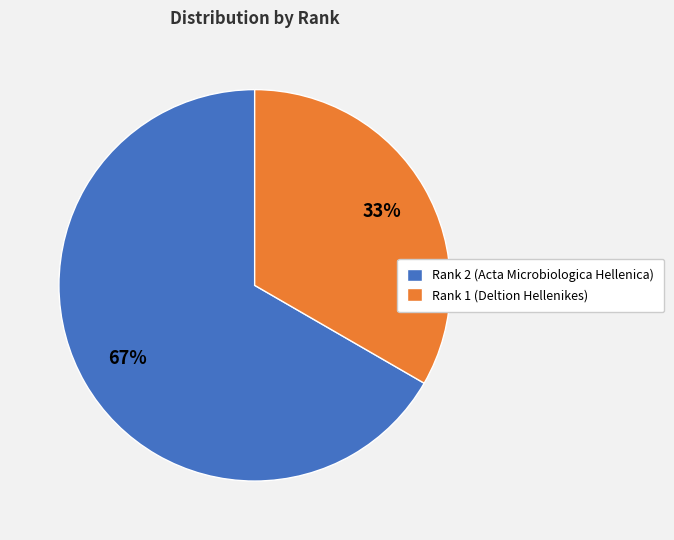

Does any single category account for the majority?

Yes